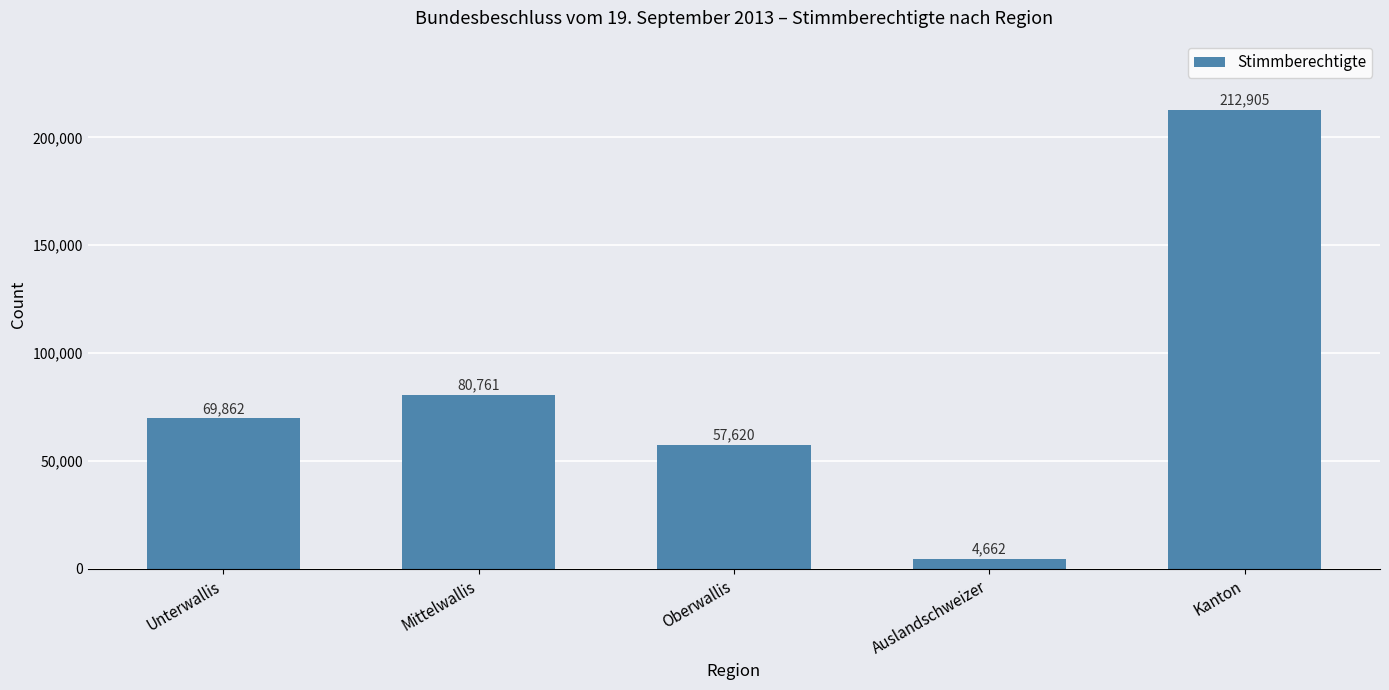

Reading right to left, extract all data points from this chart.

Kanton=212905	Auslandschweizer=4662	Oberwallis=57620	Mittelwallis=80761	Unterwallis=69862